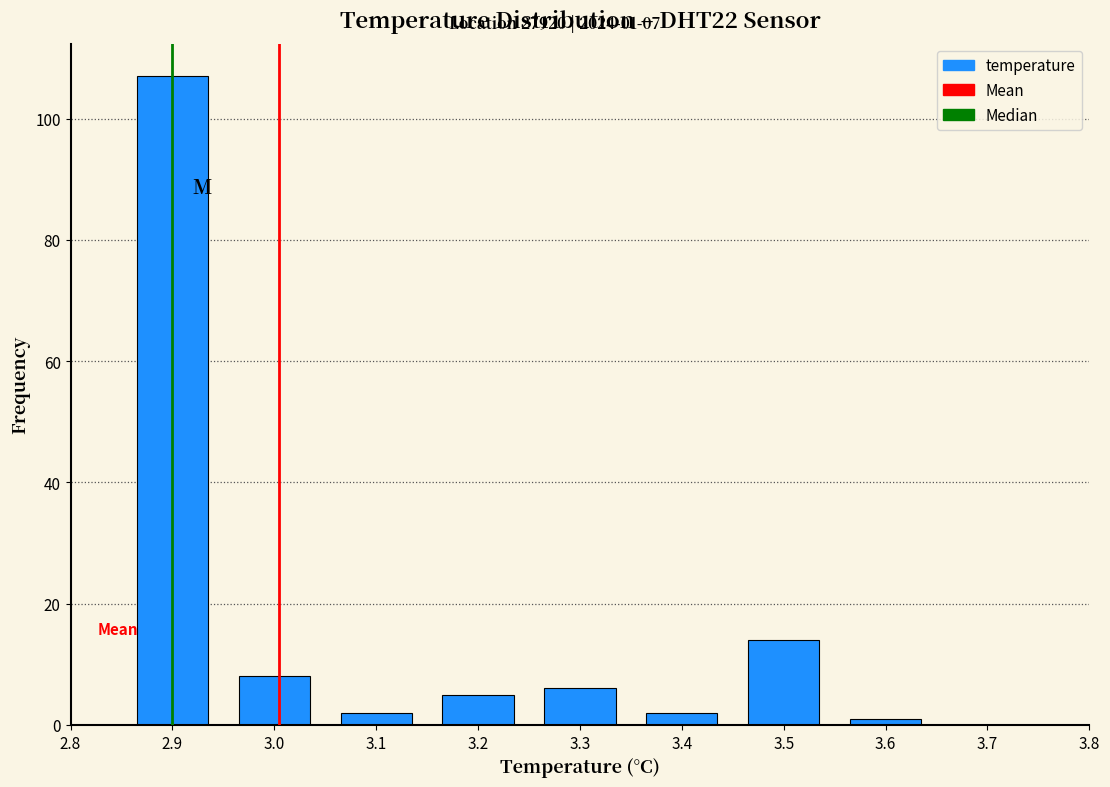

Over which range of the x-axis is the bar tallest?

2.85 to 2.95